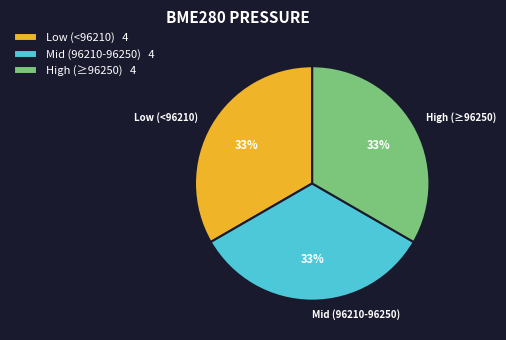

Count the number of slices in the pie.

3